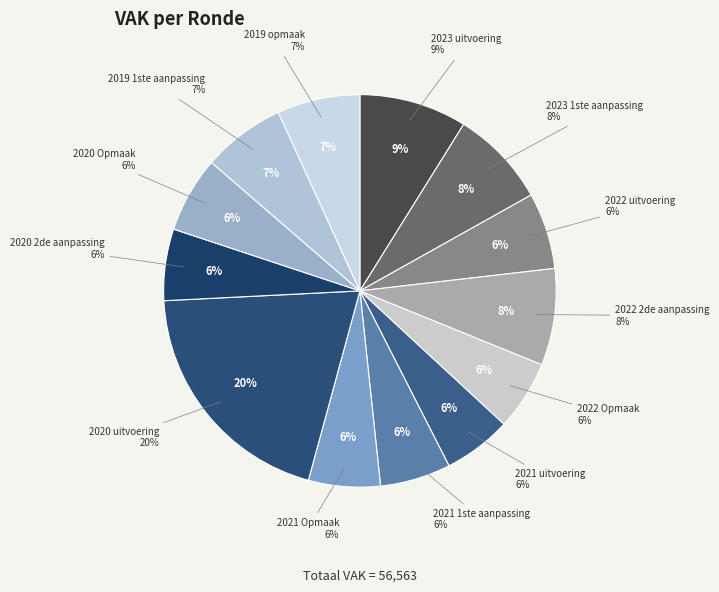

Is there any slice that represents more than half of the pie?

No